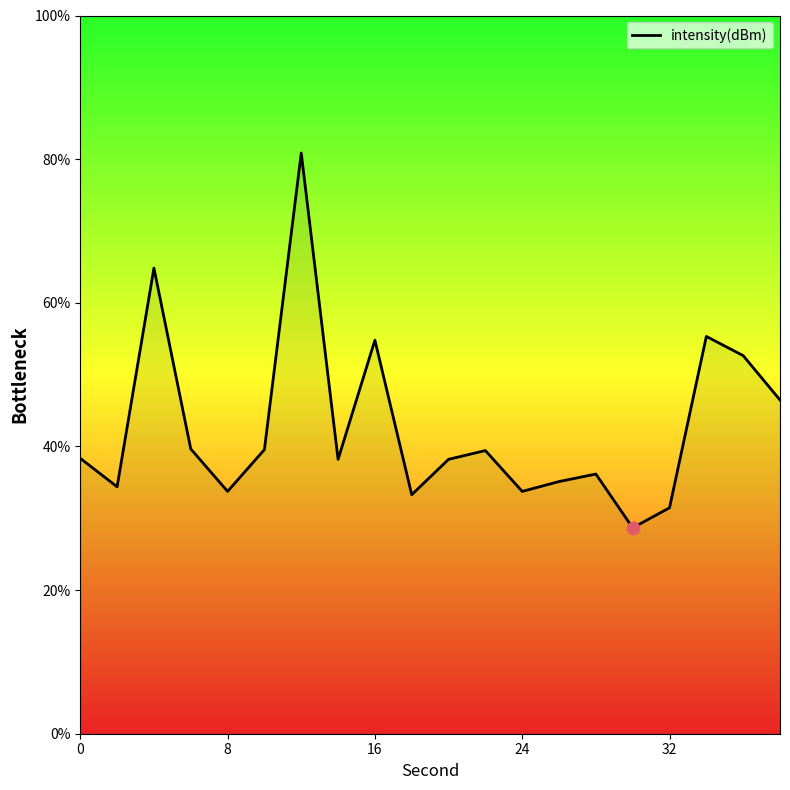

What is the maximum value shown in the chart?

80.8